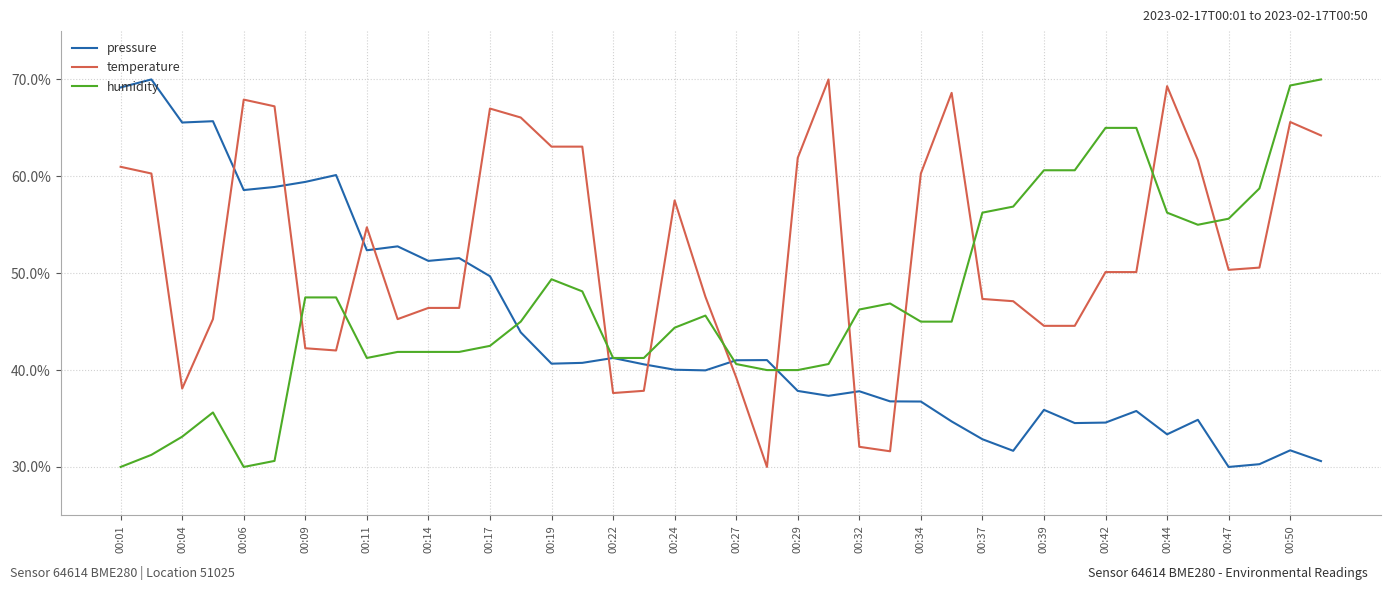

What is the maximum value shown in the chart?

70.0